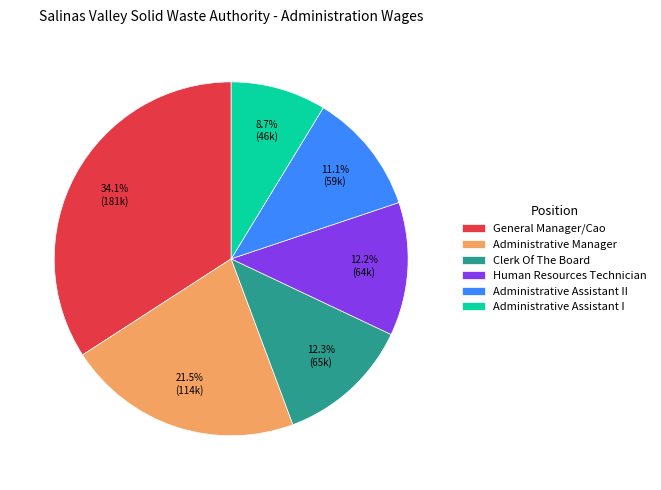

Is there a majority slice in this chart?

No